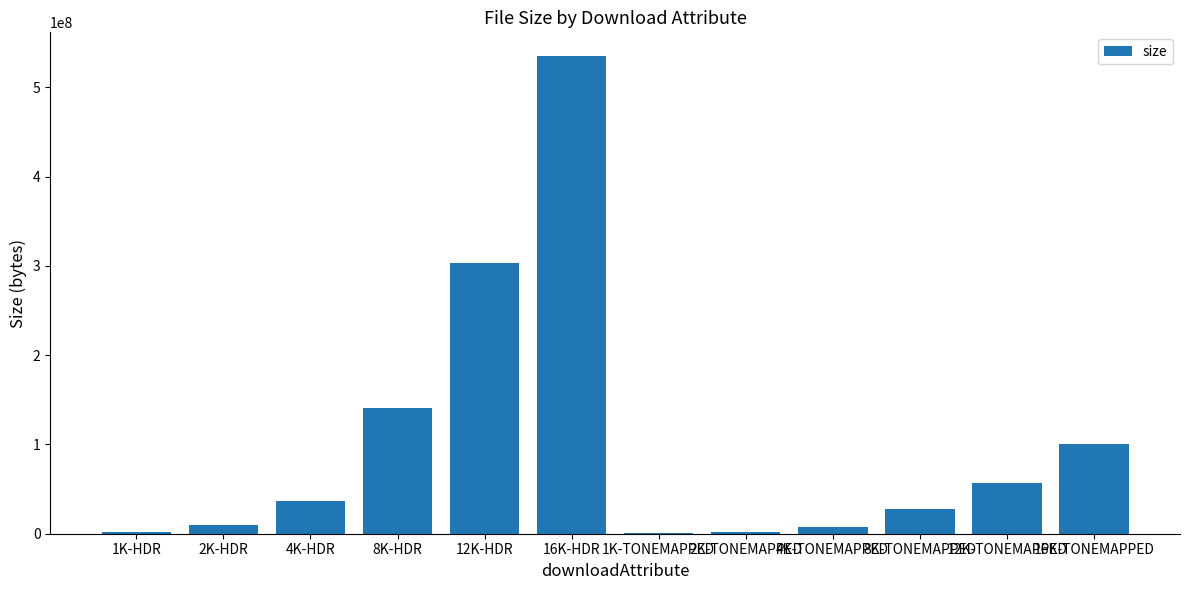

What is the maximum value shown in the chart?

534849056